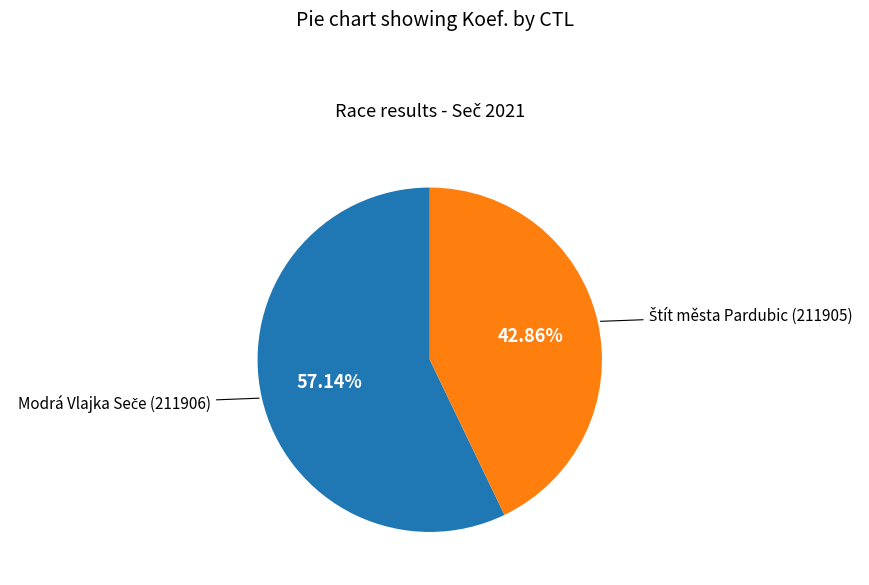

Is there a majority slice in this chart?

Yes